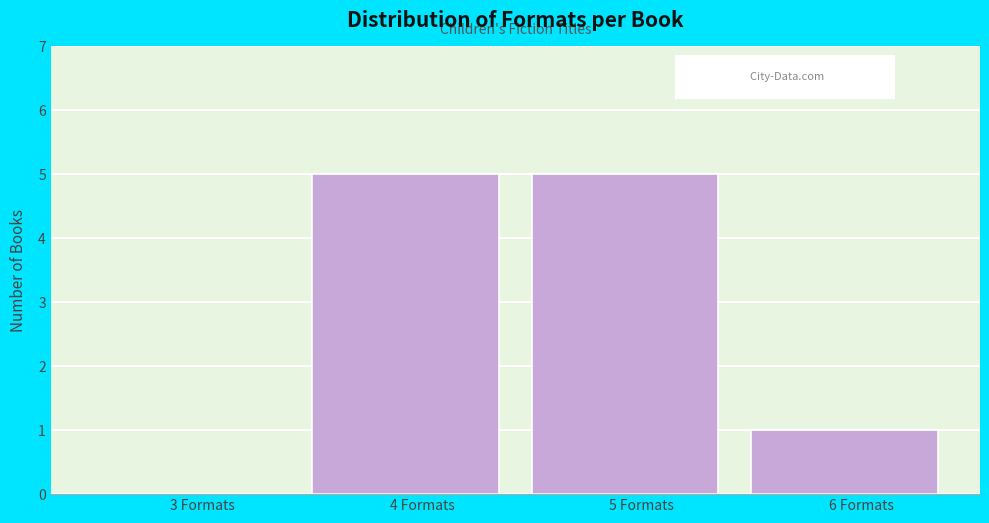

Reading left to right, list all the values displayed in this chart.

3 Formats=0	4 Formats=5	5 Formats=5	6 Formats=1